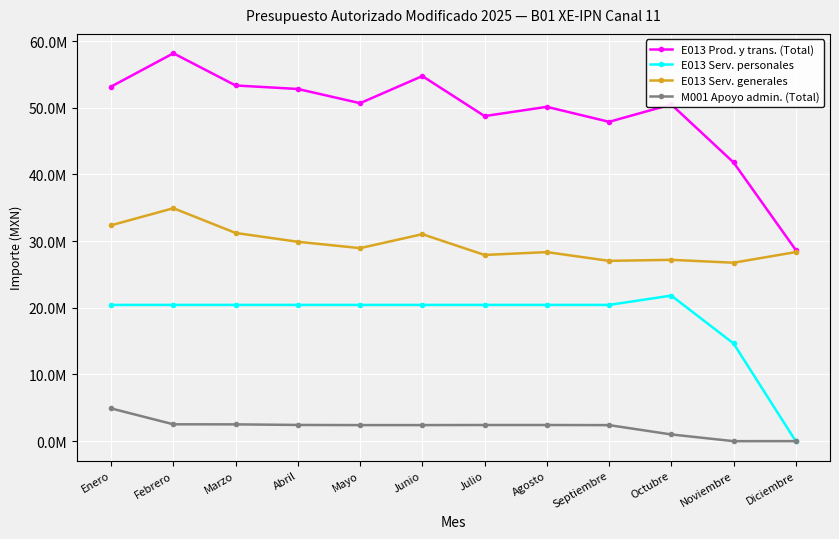

At which category does E013 Serv. generales reach its first local peak?

Febrero